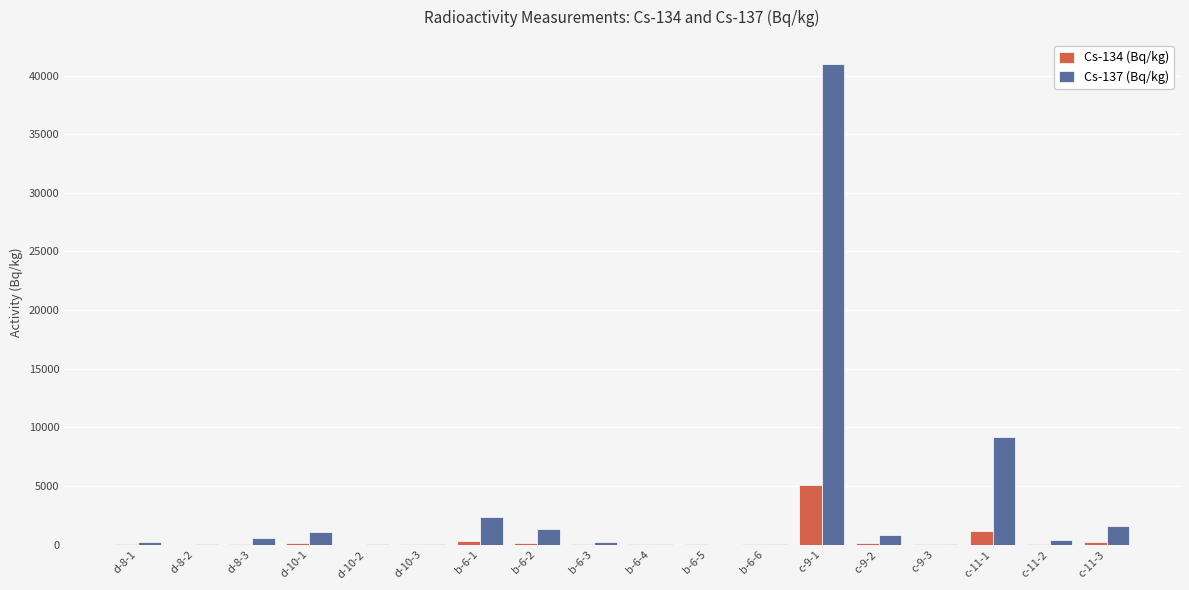

Are the bars grouped side by side (vs. stacked)?

Yes